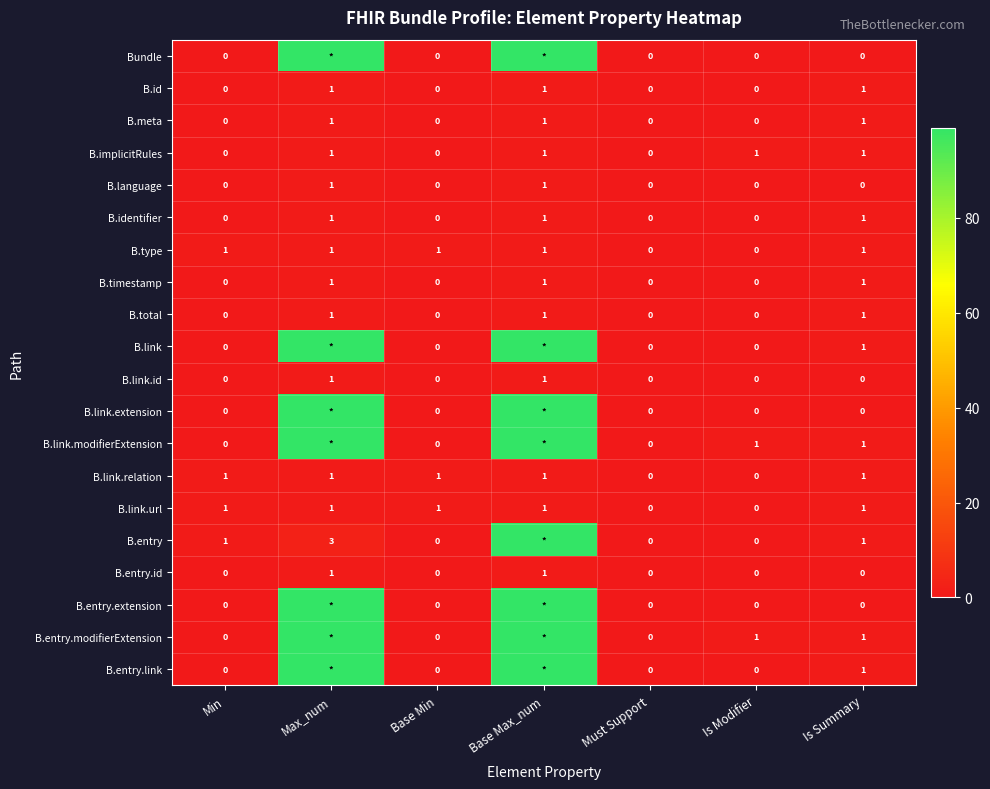

At which category does the chart reach its peak across all series?

Max_num